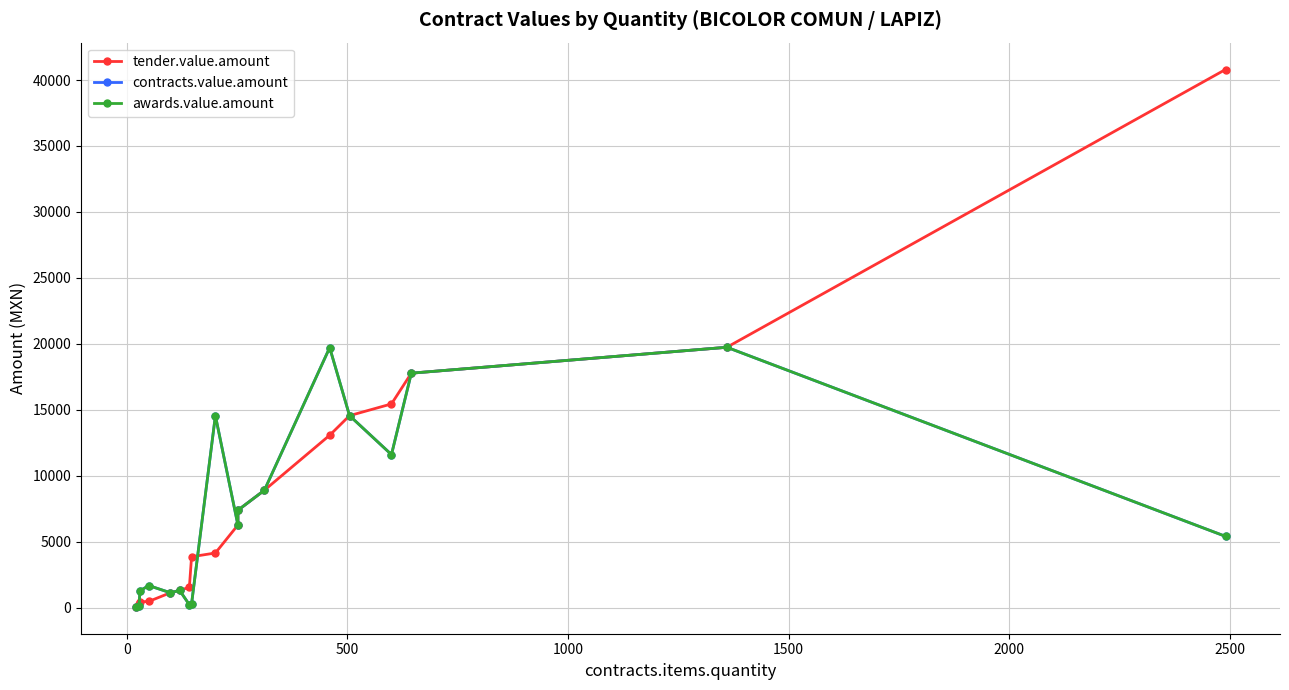

Which series has the largest total across all categories?

tender.value.amount